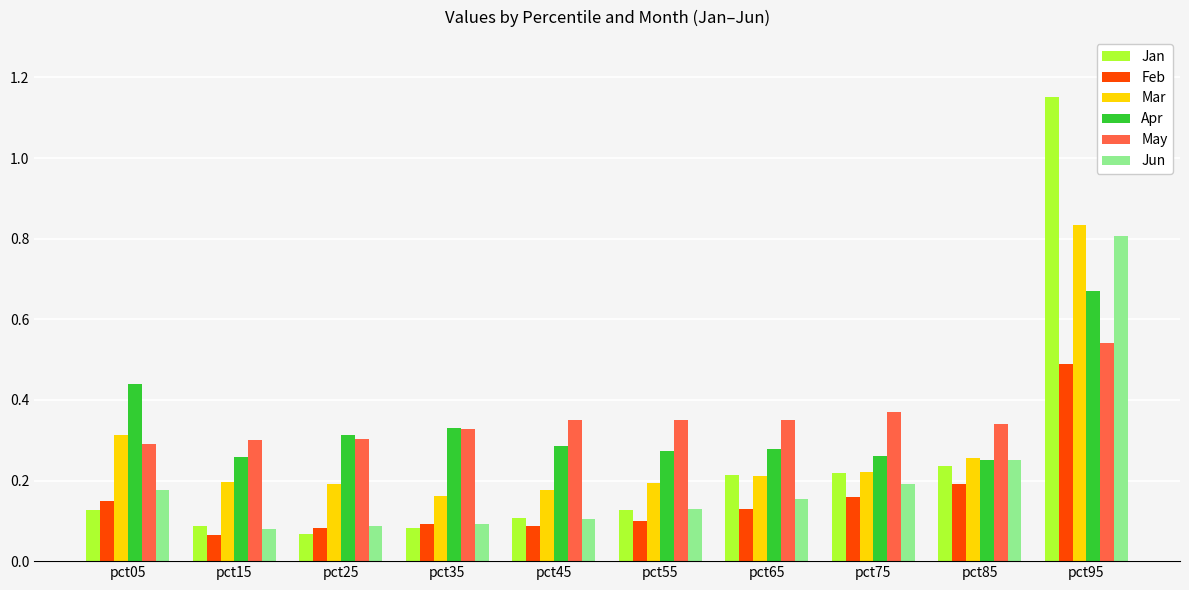

Which series has the largest range (max minus min)?

Jan